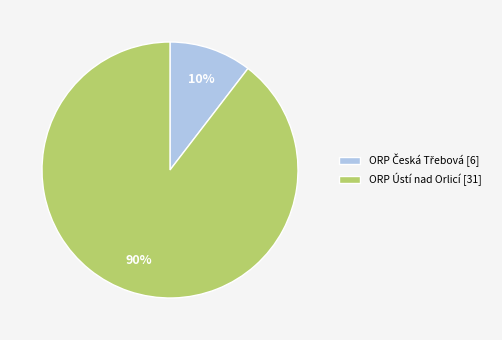

To the nearest percent, what portion does ORP Ústí nad Orlicí [31] represent?

90%